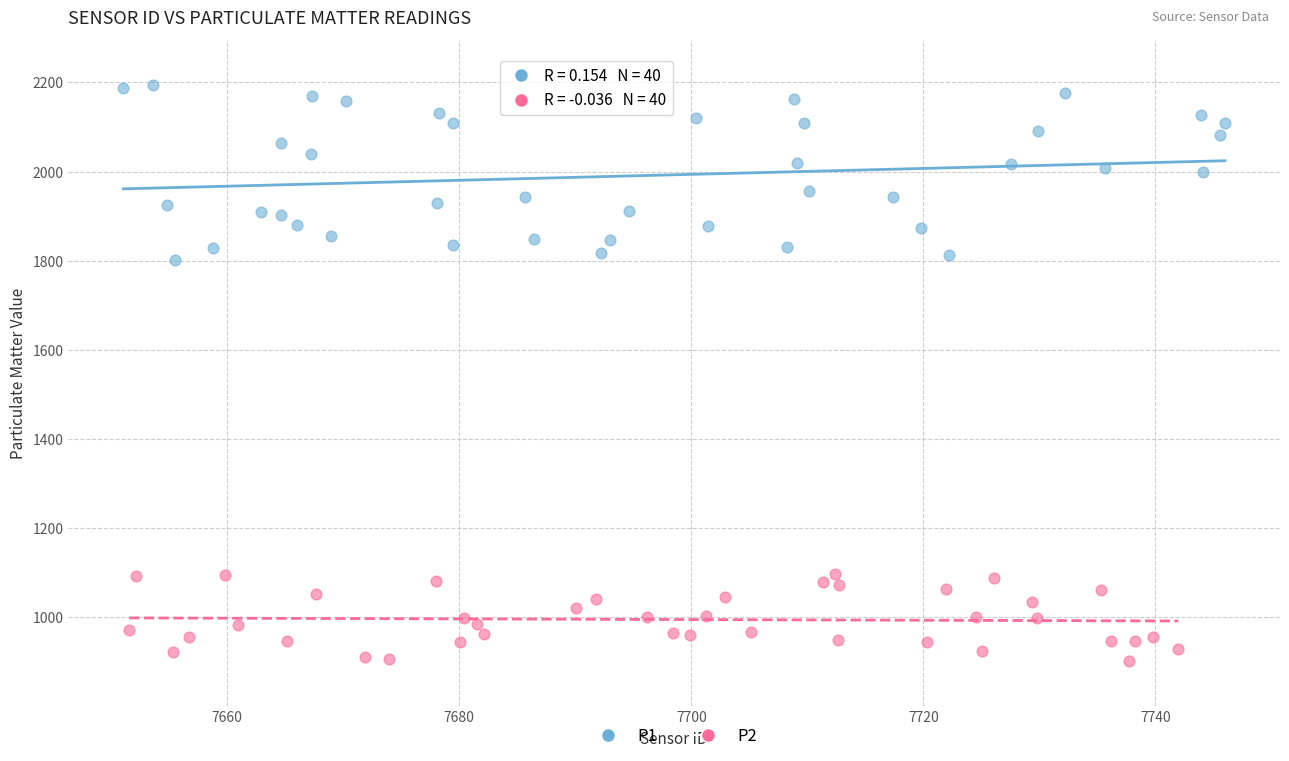

What are all the series names shown in the legend?

P1, P2